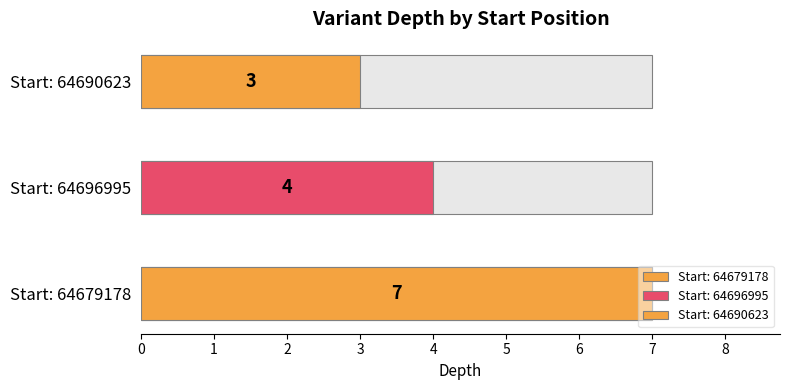

Count the values in the range 3 to 7.

3